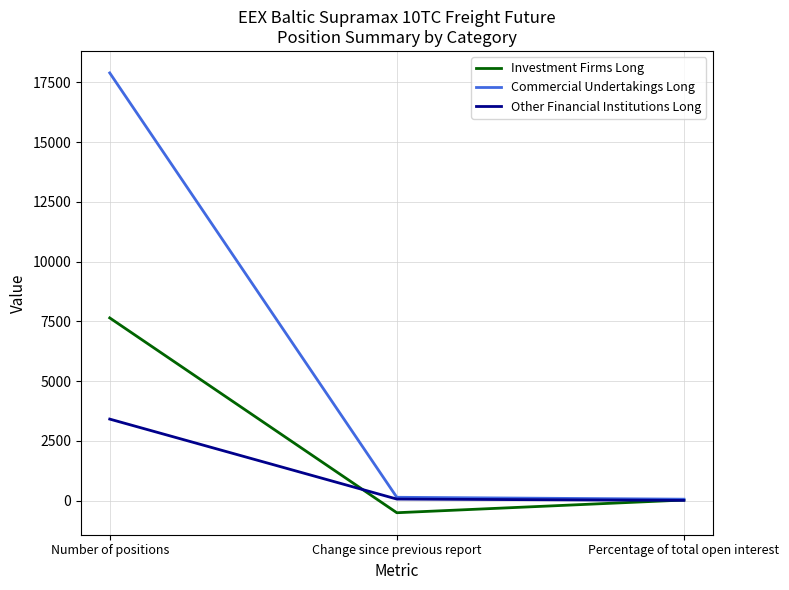

What is the approximate value of Other Financial Institutions Long at Number of positions?

3412.5